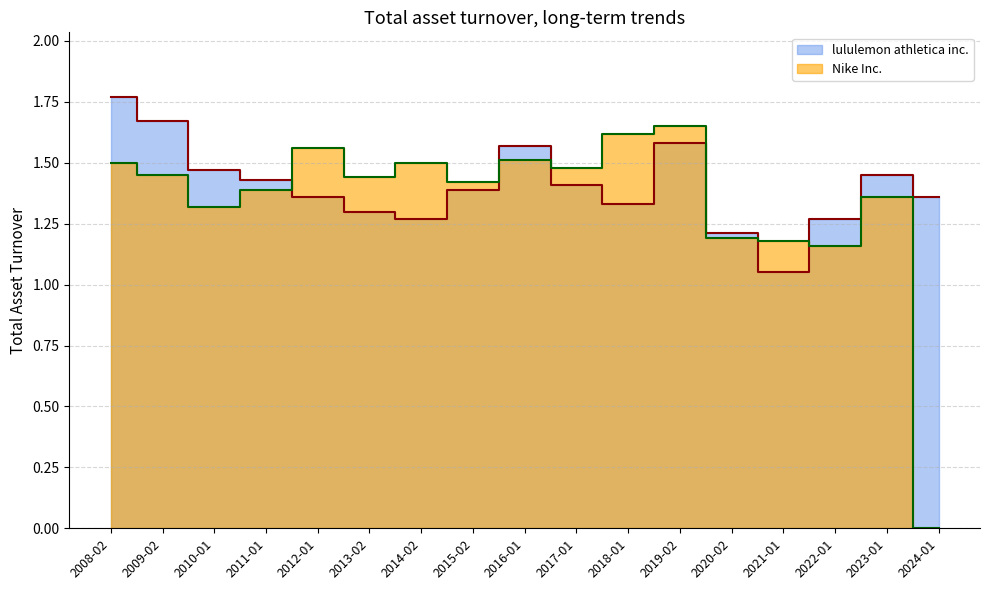

List the labels in order of lululemon athletica inc. value, smallest first.

2021-01, 2020-02, 2014-02, 2022-01, 2013-02, 2018-01, 2012-01, 2024-01, 2015-02, 2017-01, 2011-01, 2023-01, 2010-01, 2016-01, 2019-02, 2009-02, 2008-02